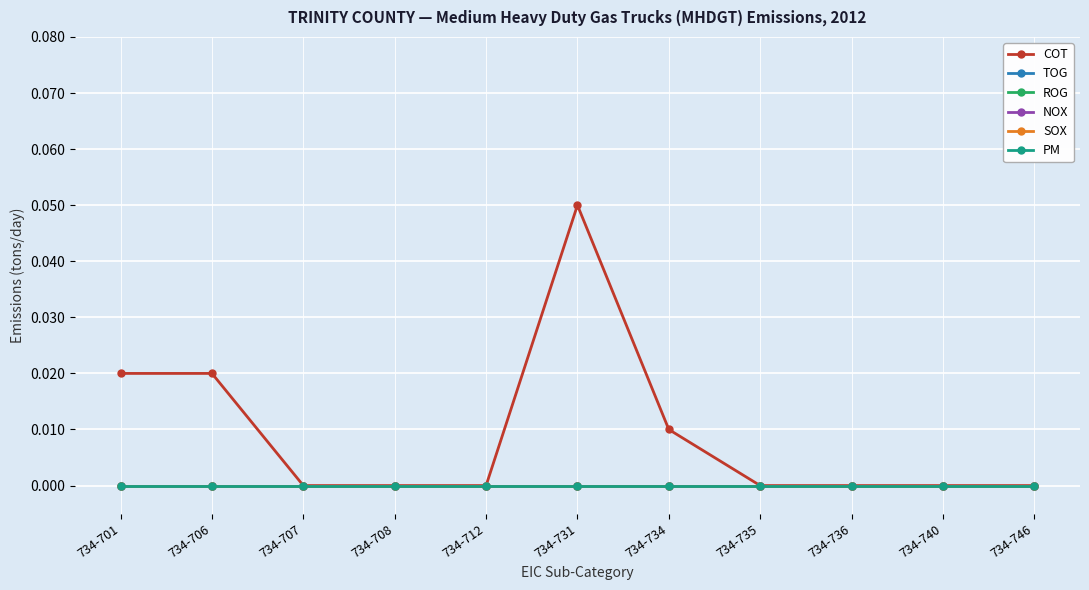

At which category is the sum across all series the highest?

734-731